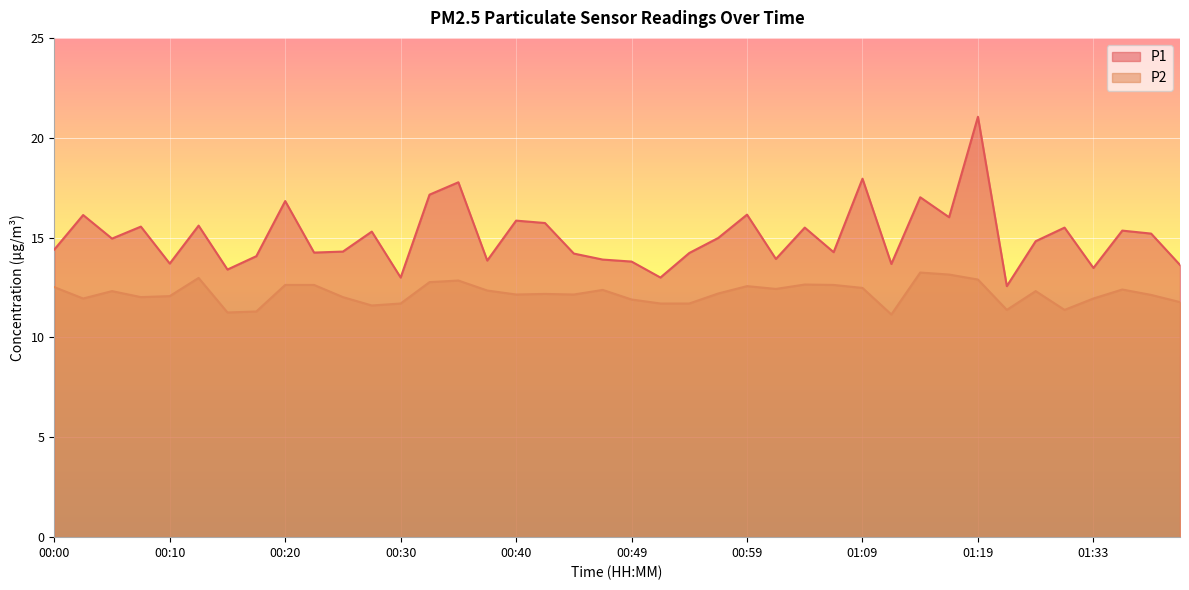

True or false: P2 and P1 cross at least once.

False